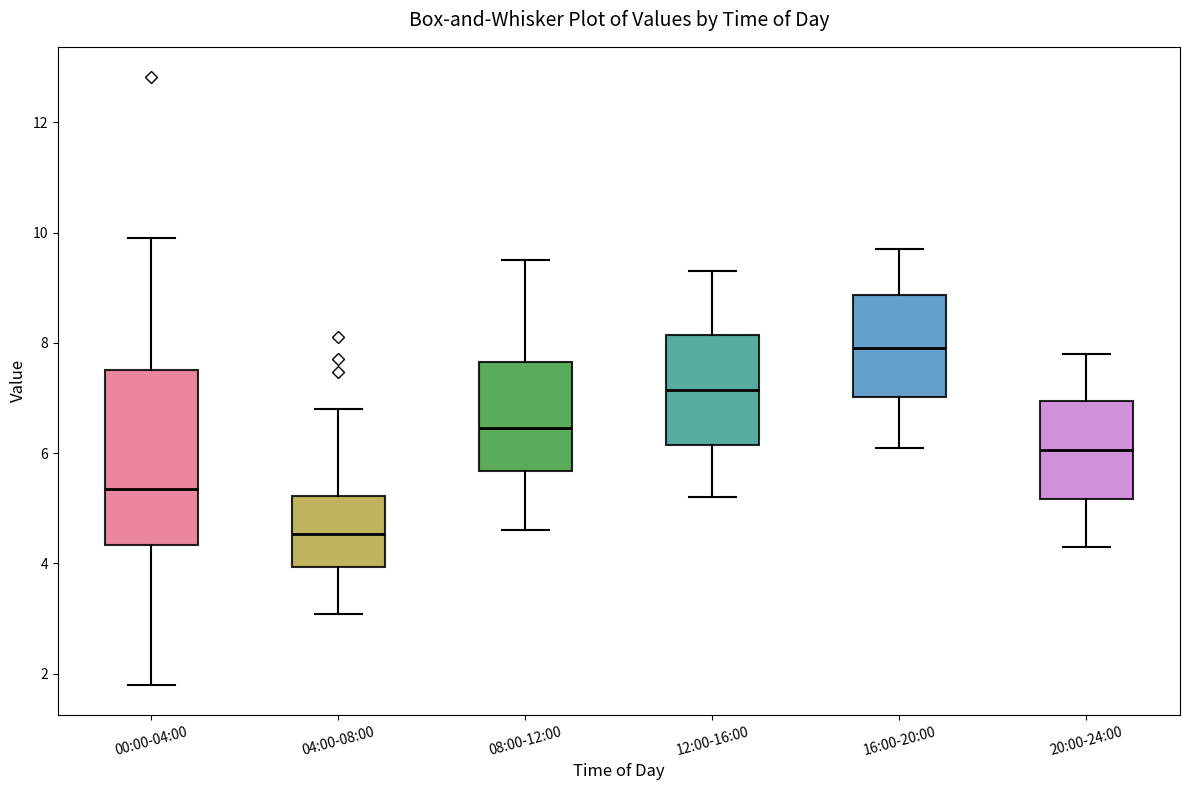

Which box has the lowest median line?

04:00-08:00